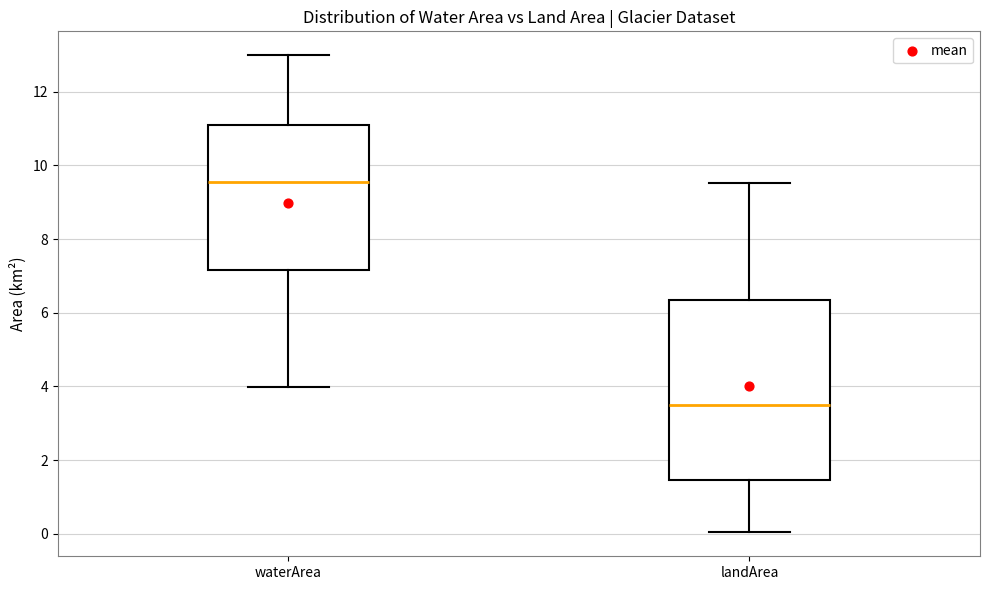

Reading left to right, read every box against the y-axis: the position of its median line, the range the box covers, and the ends of its whiskers. The values are not printed on the chart, so give them approximately, as read against the axis.

waterArea: median 9.6, box 7.2 to 11.0, whiskers 4.0 to 13.0
landArea: median 3.4, box 1.4 to 6.4, whiskers 0.0 to 9.6